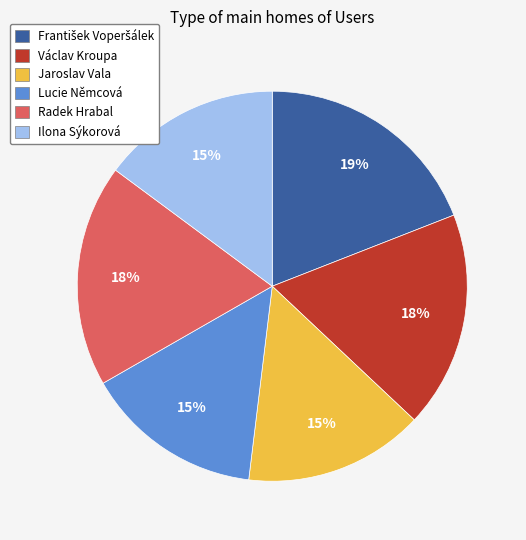

Combined, do Václav Kroupa and Ilona Sýkorová account for over 50%?

No